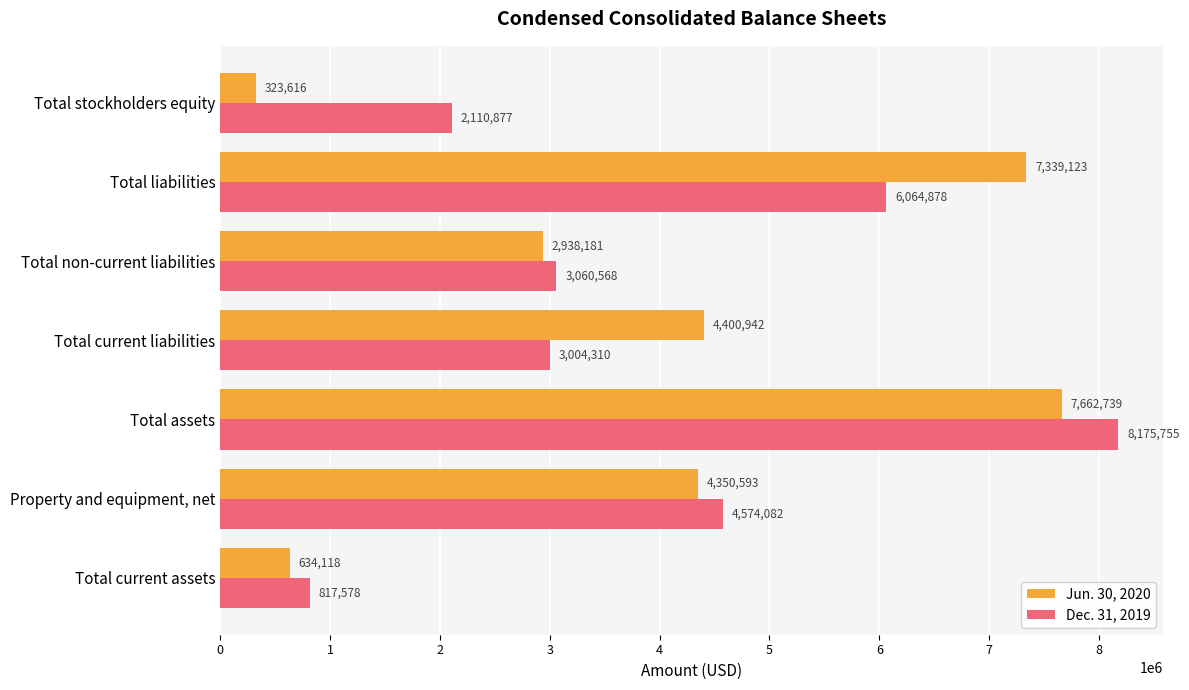

Between Property and equipment, net and Total non-current liabilities, which series saw the biggest shift?

Dec. 31, 2019